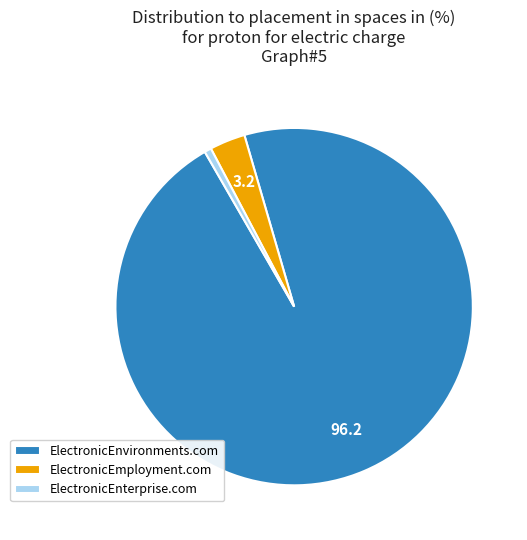

Approximately how many times larger is the value at ElectronicEnvironments.com compared to ElectronicEnterprise.com?

156.2